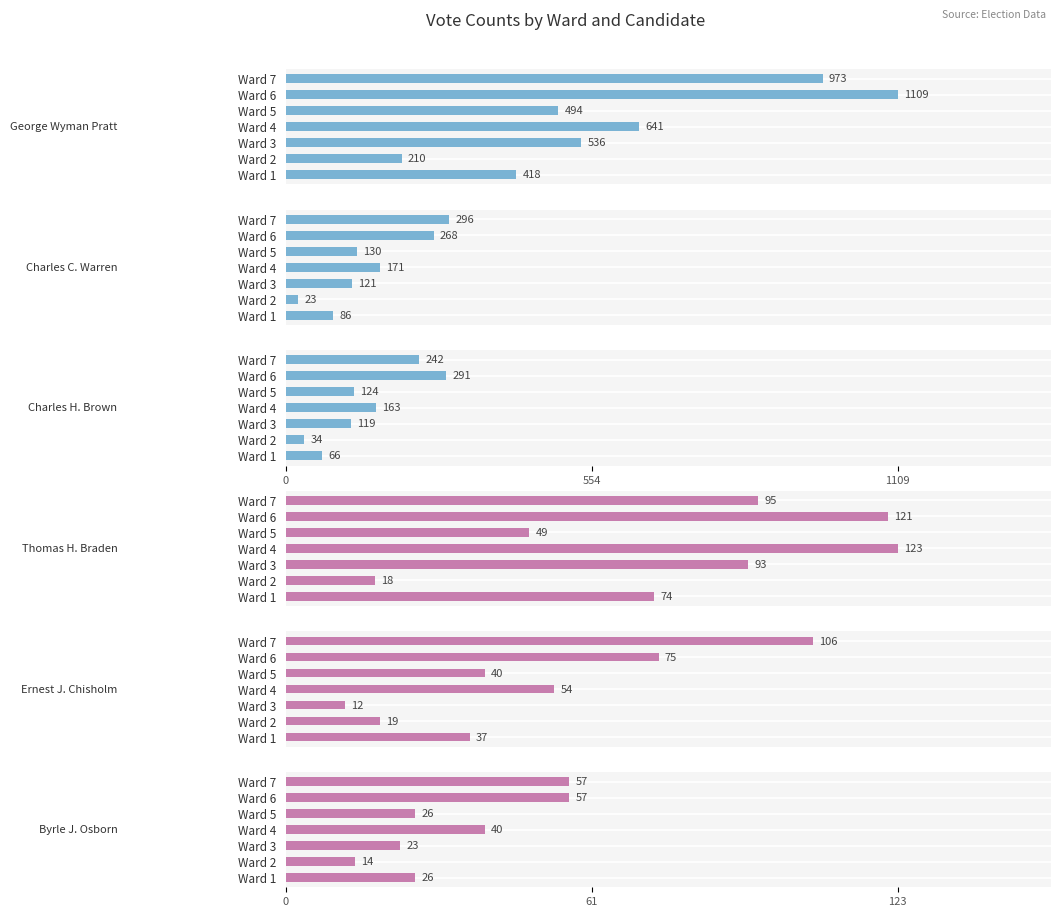

What is the average value of the Charles H. Brown series?

148